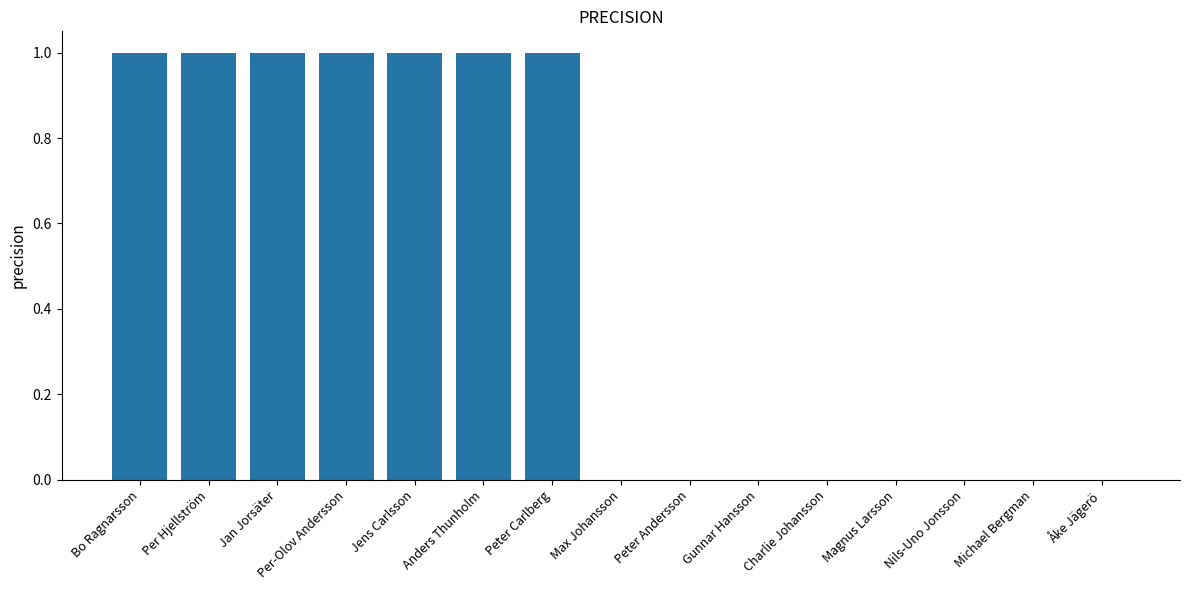

Which has a higher value, Anders Thunholm or Nils-Uno Jonsson?

Anders Thunholm